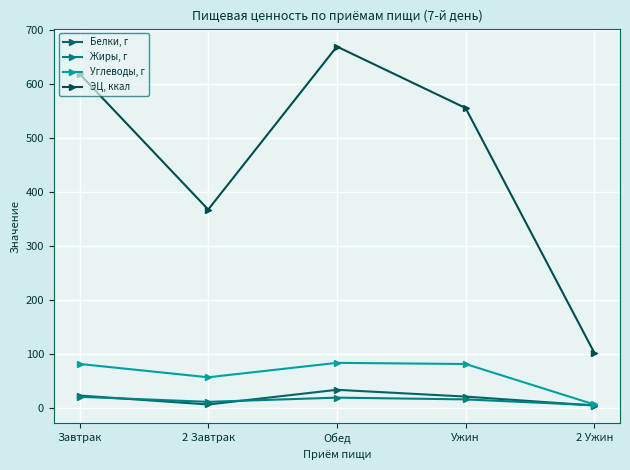

What is the average value of the Углеводы, г series?

62.4